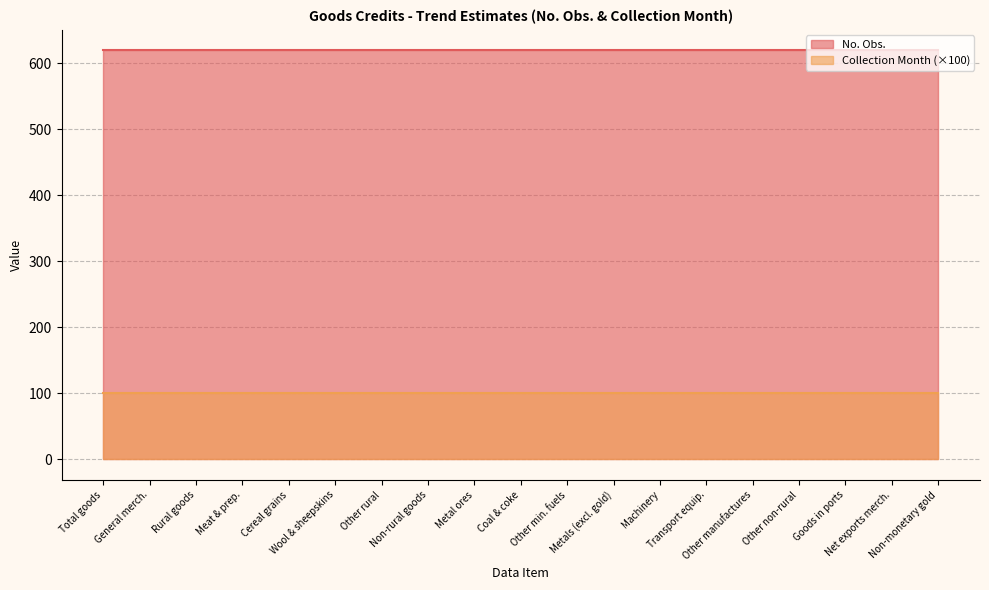

What are all the series names shown in the legend?

No. Obs., Collection Month (×100)